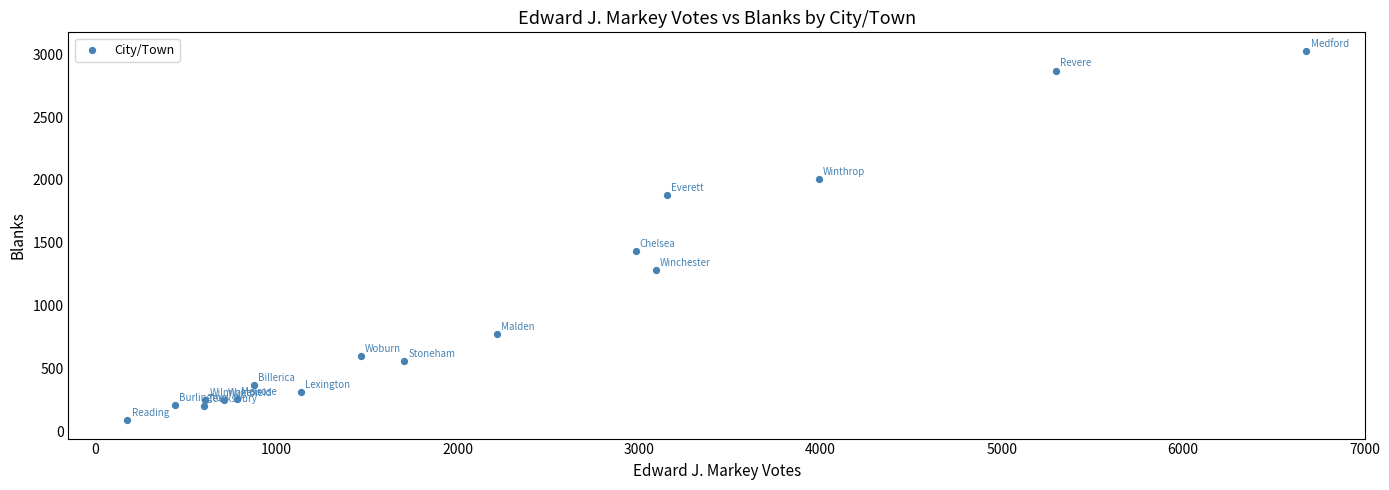

What Y value in the scatter plot is closest to 1557?

1436